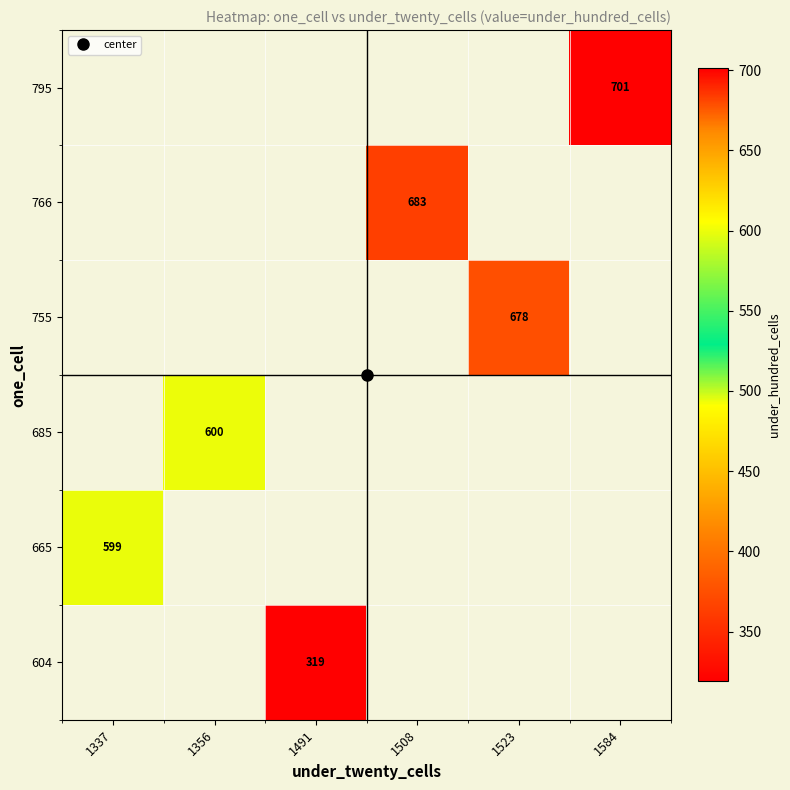

Is the value of 755 at 1491 greater than the value of 665 at 1508?

No